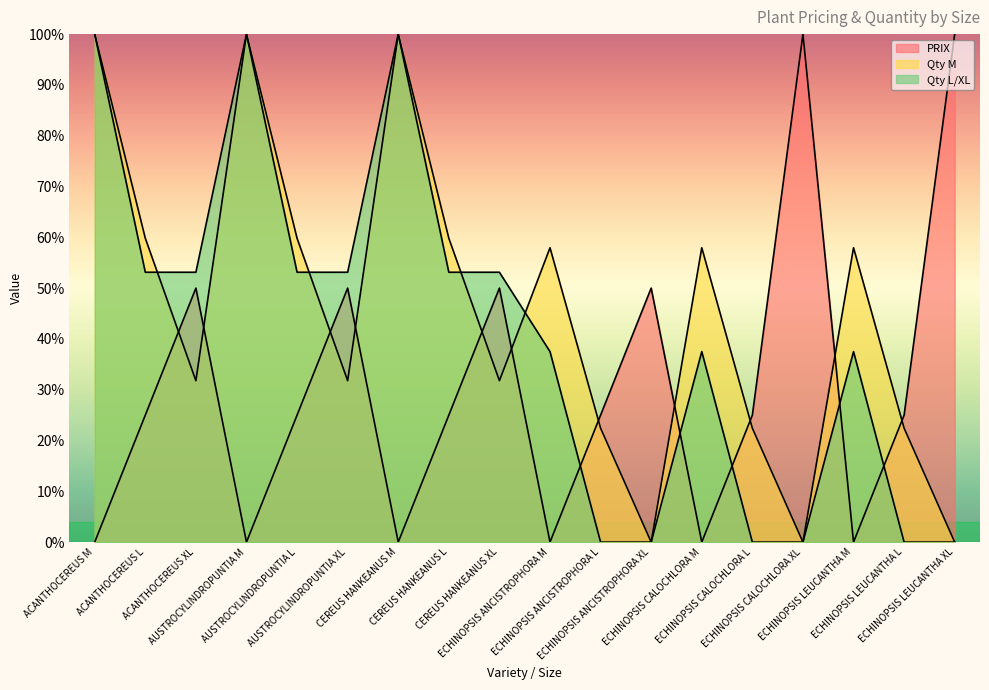

What is the label of the 17th point from the left?

ECHINOPSIS LEUCANTHA L